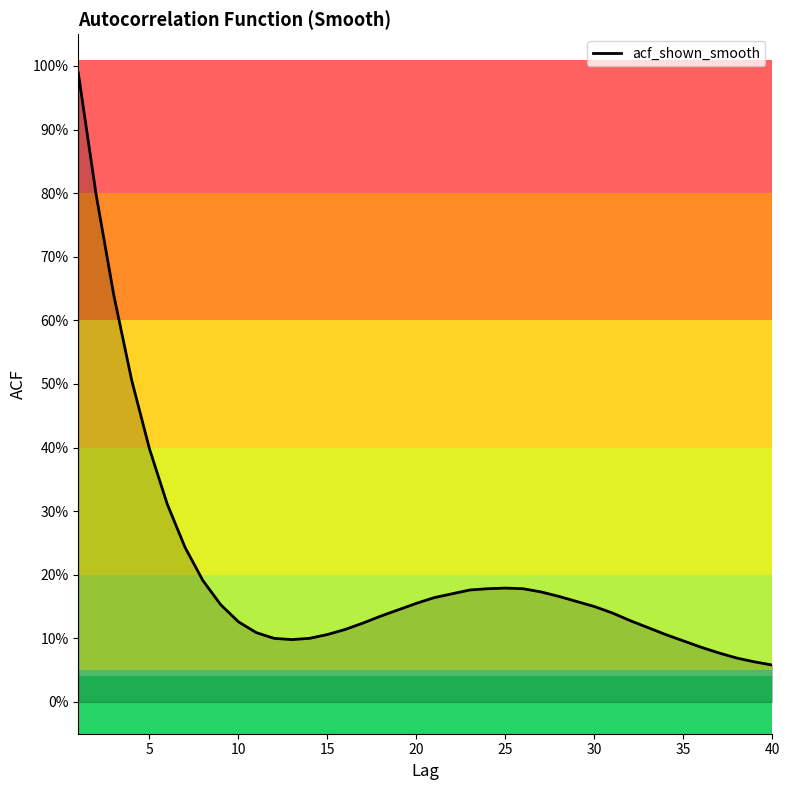

Does the chart have visible grid lines?

No